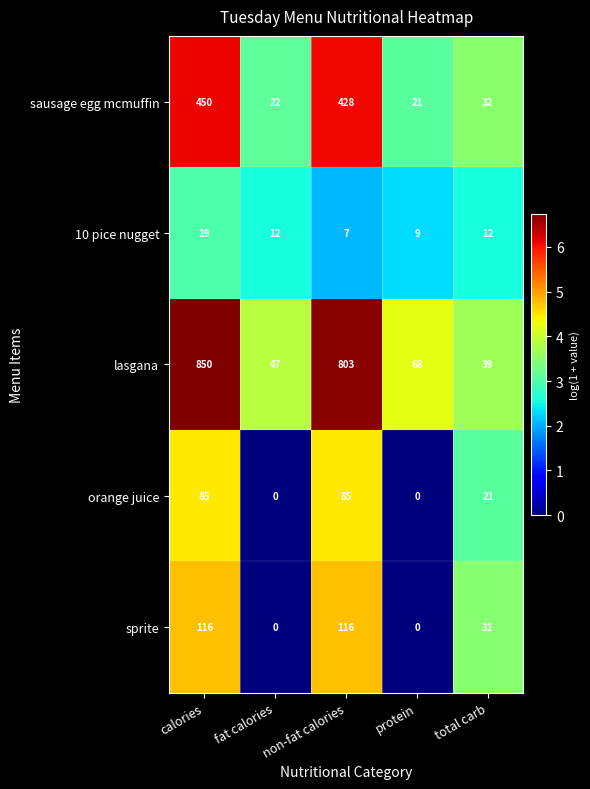

List the series in order of their peak value, lowest first.

10 pice nugget, orange juice, sprite, sausage egg mcmuffin, lasgana